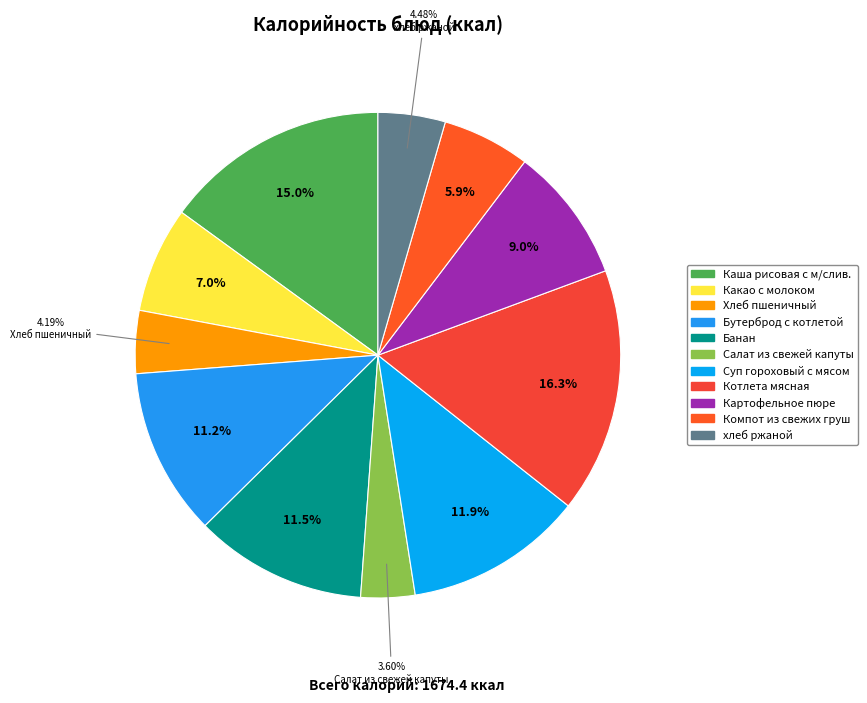

What is the change in value from Каша рисовая с м/слив. to Салат из свежей капуты?

-190.7